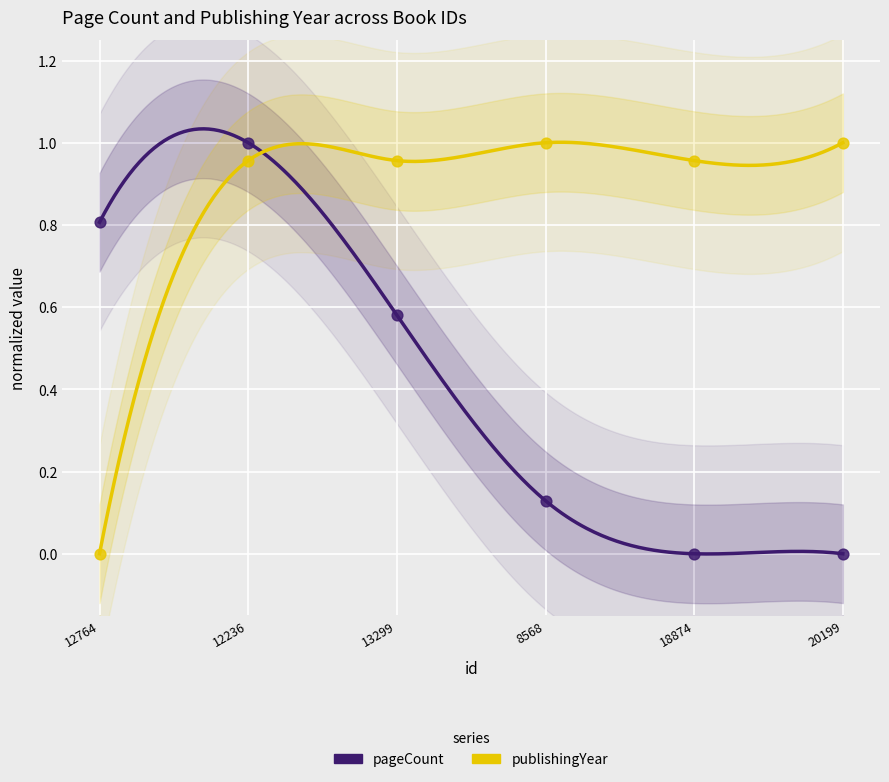

Is the value of pageCount at 12764 greater than the value of publishingYear at 12764?

Yes